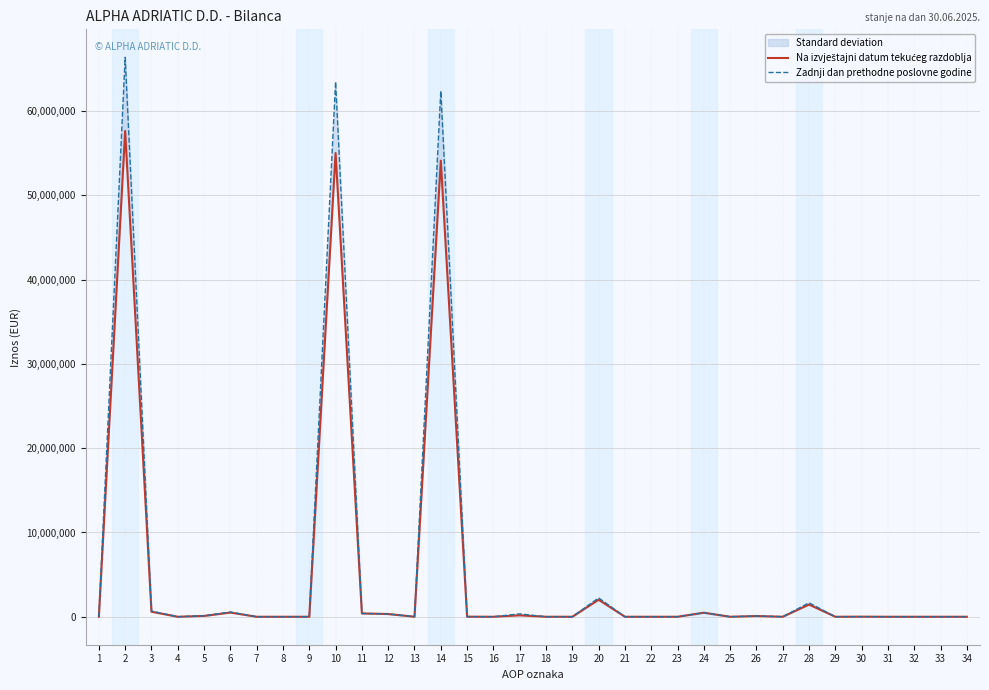

At how many categories does at least one series exceed 21734260?

3